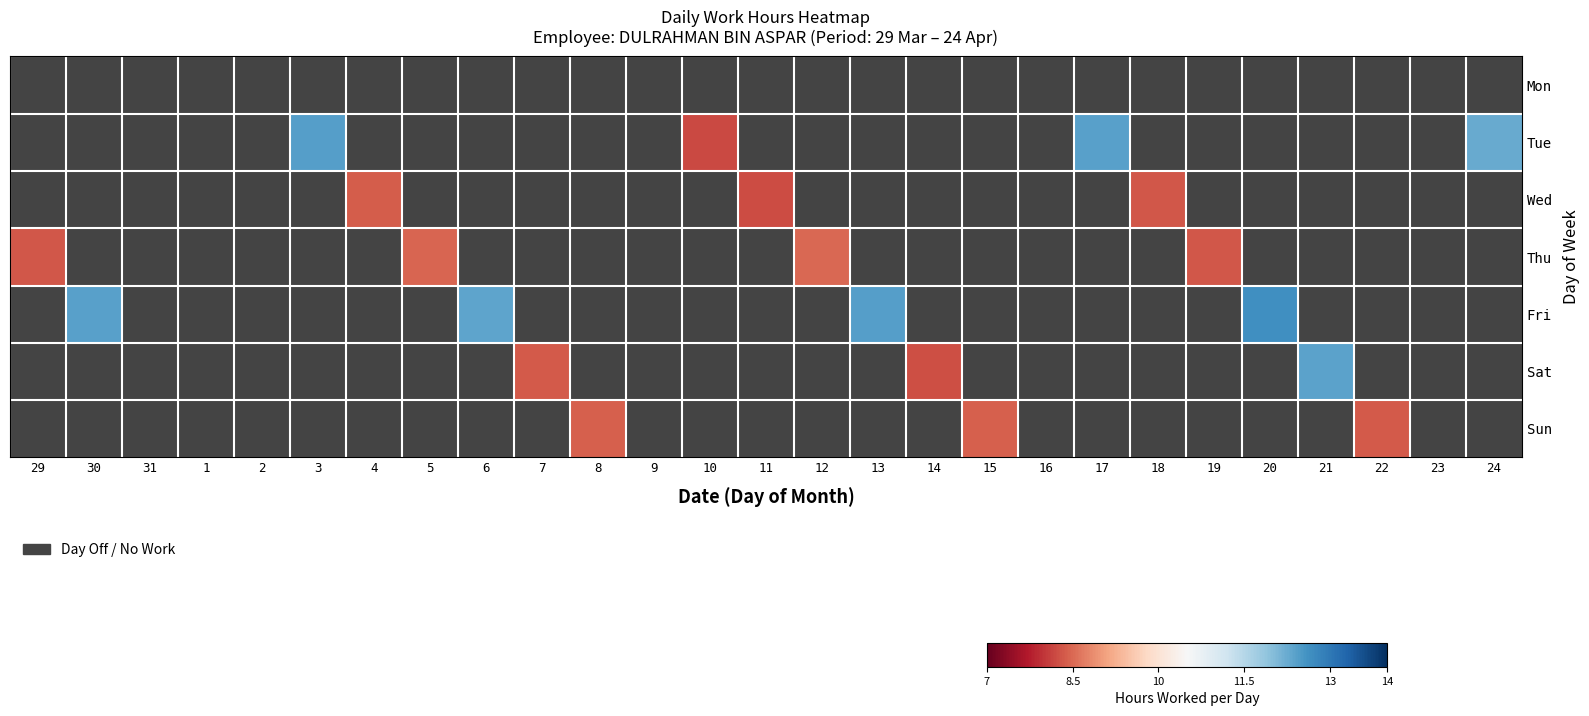

Where does the Wed series first go above 8?

4